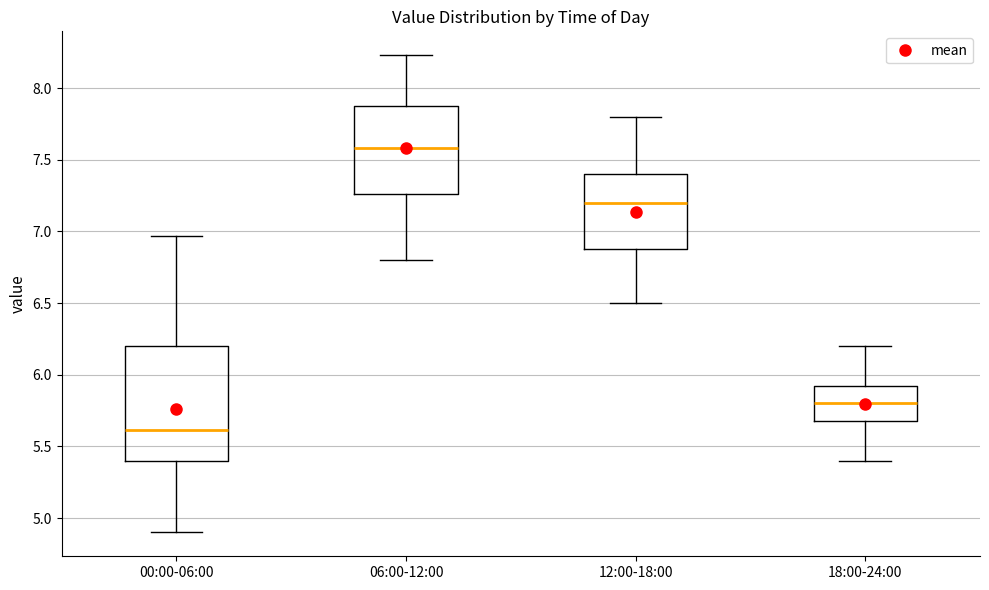

Which box's median line is the lowest?

00:00-06:00